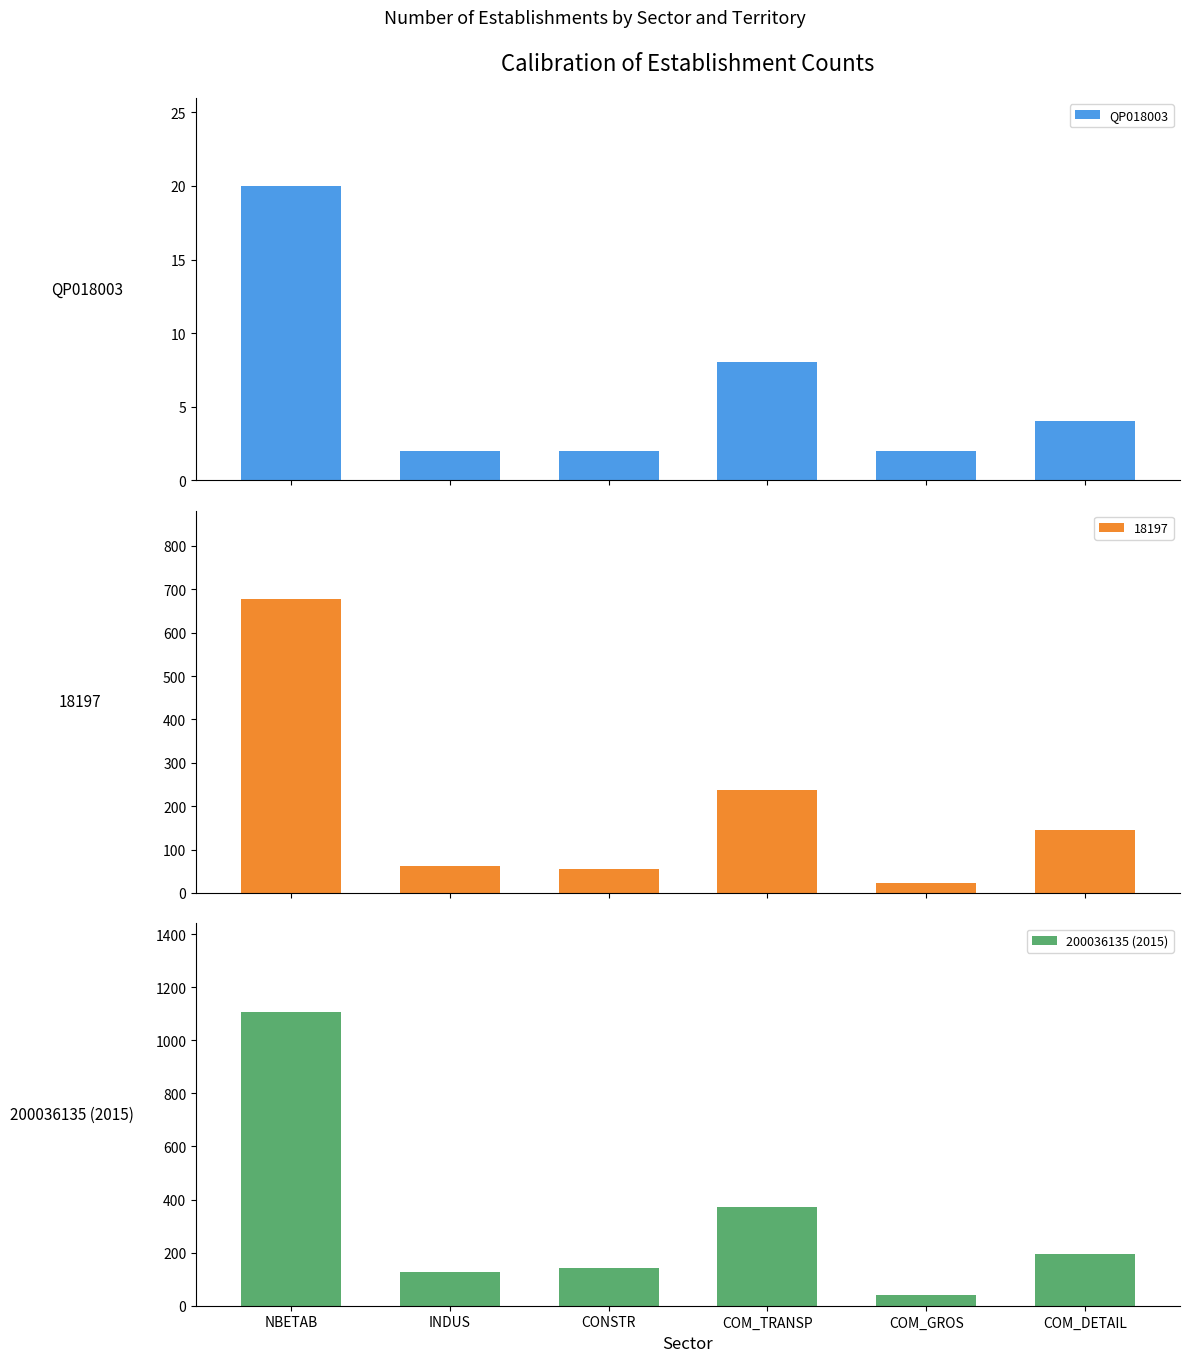

Between COM_DETAIL and COM_TRANSP, which is larger?

COM_TRANSP